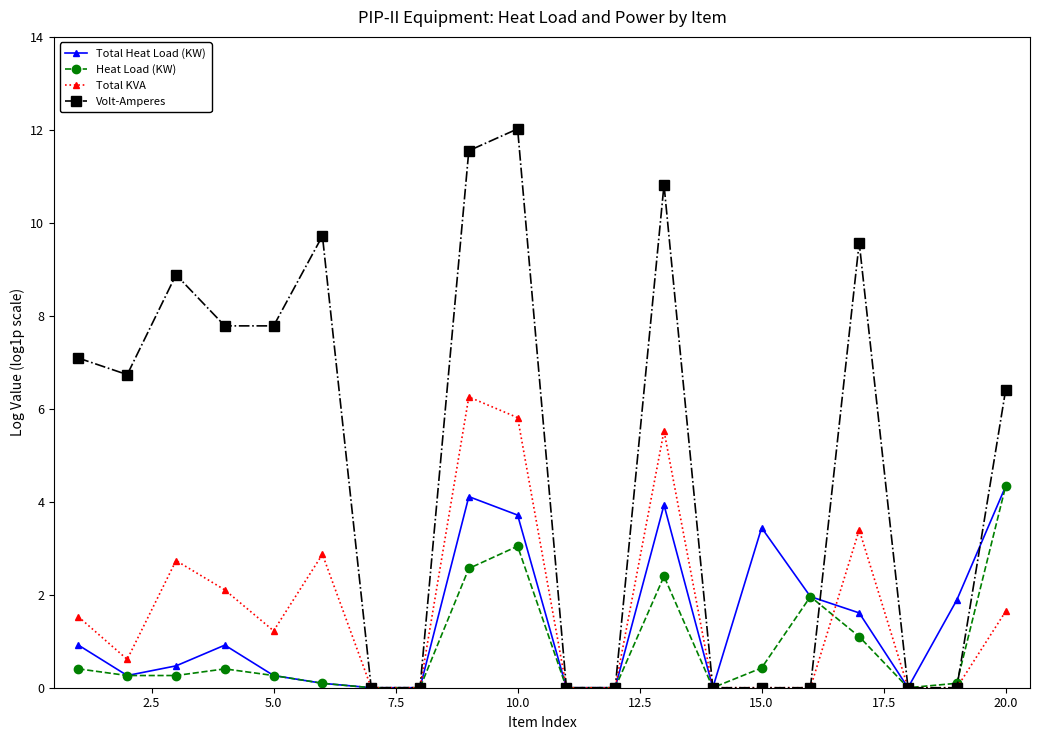

Does the chart have visible grid lines?

No